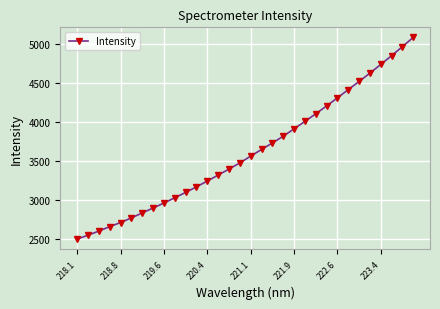

What is the sum of all values?

115724.0